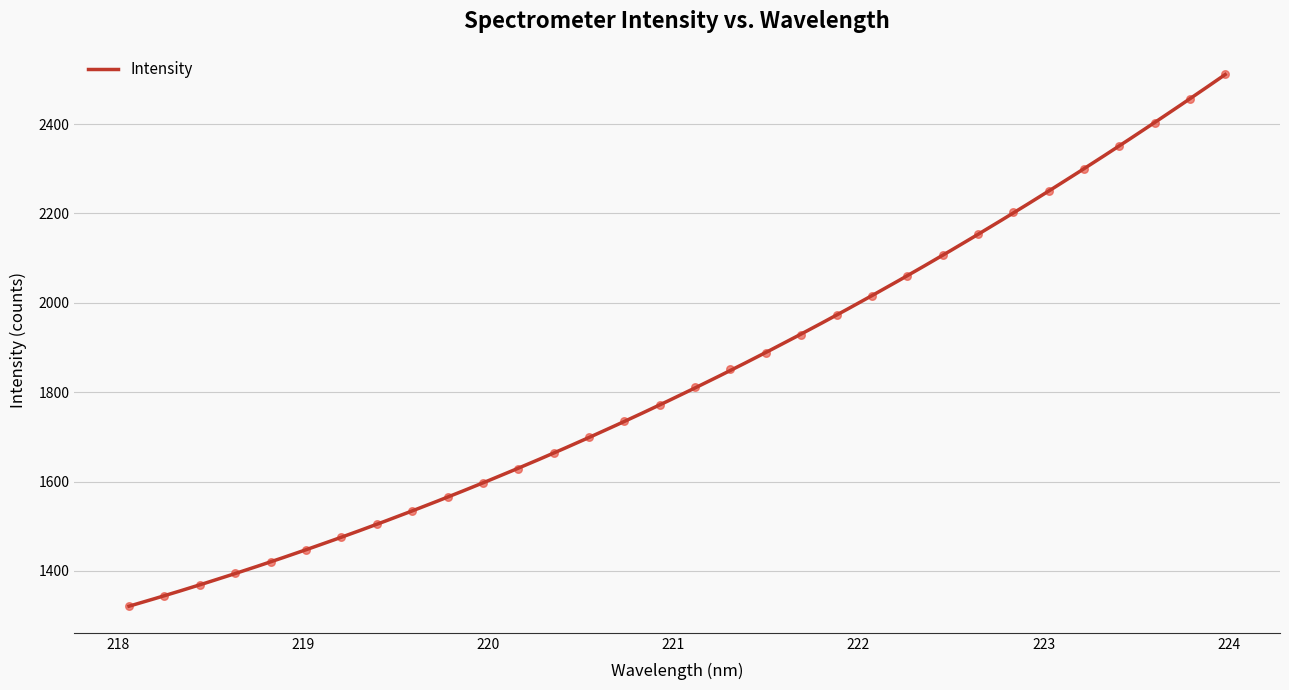

Which has a higher value, 222.4538 or 219.589?

222.4538